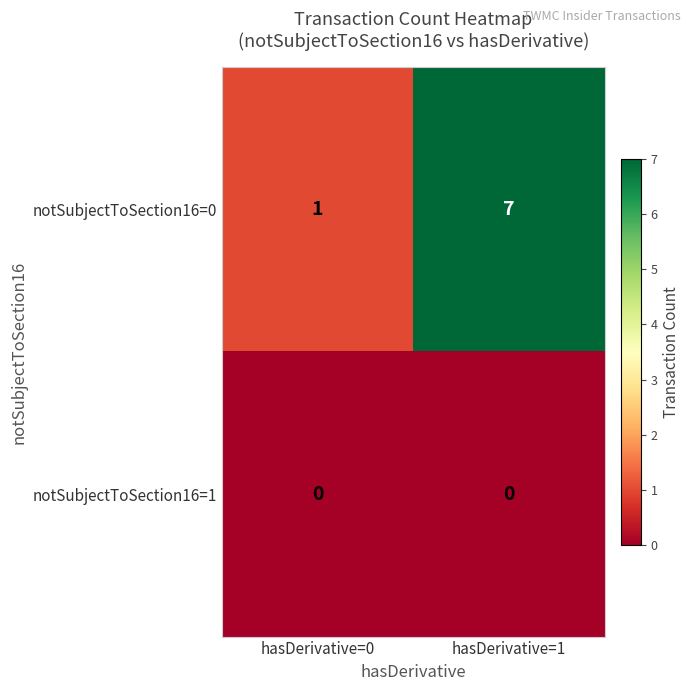

What is the total value across all series at hasDerivative=0?

1